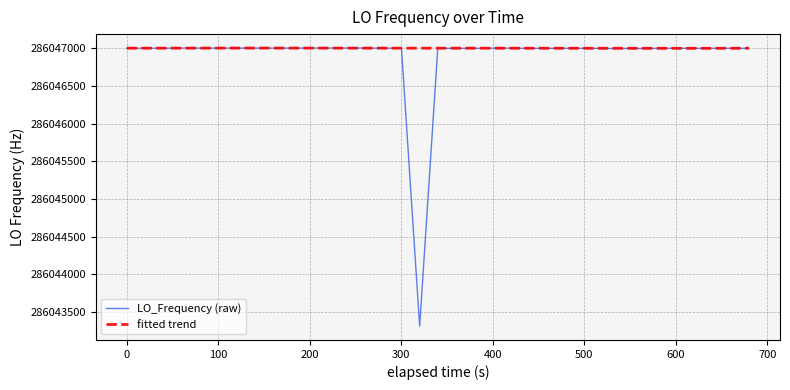

What is the maximum value for LO_Frequency (raw)?

286047002.5